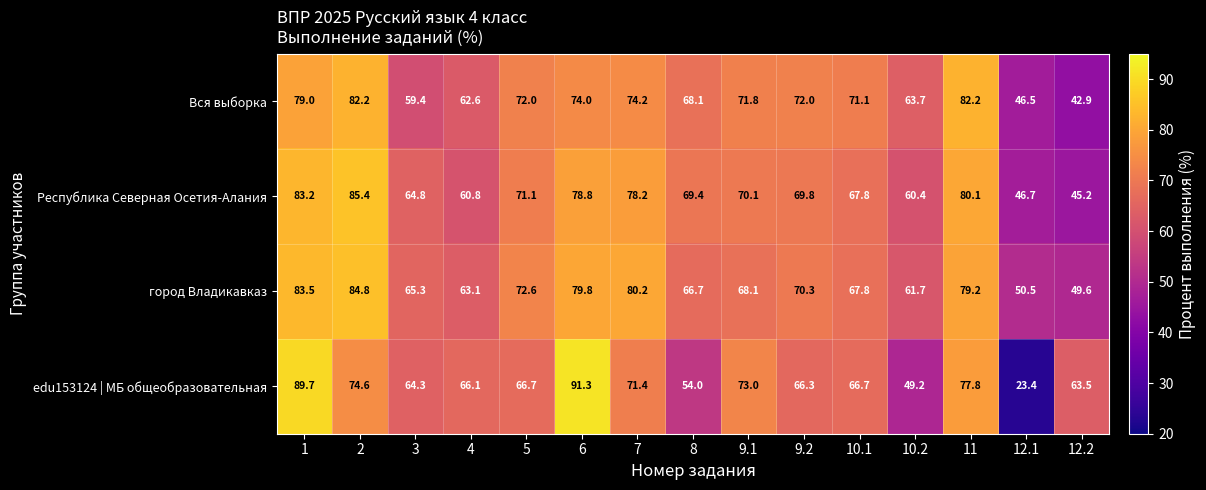

What is the greatest value displayed?

91.3